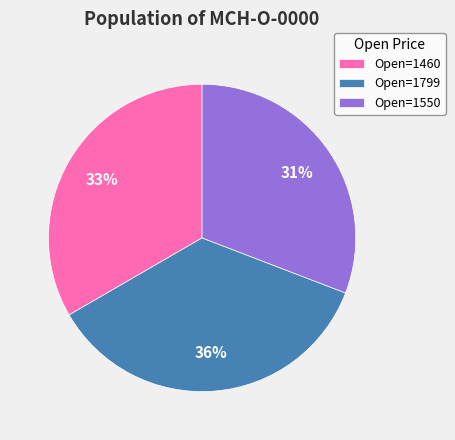

True or false: Open=1799 accounts for 36% of the total.

True